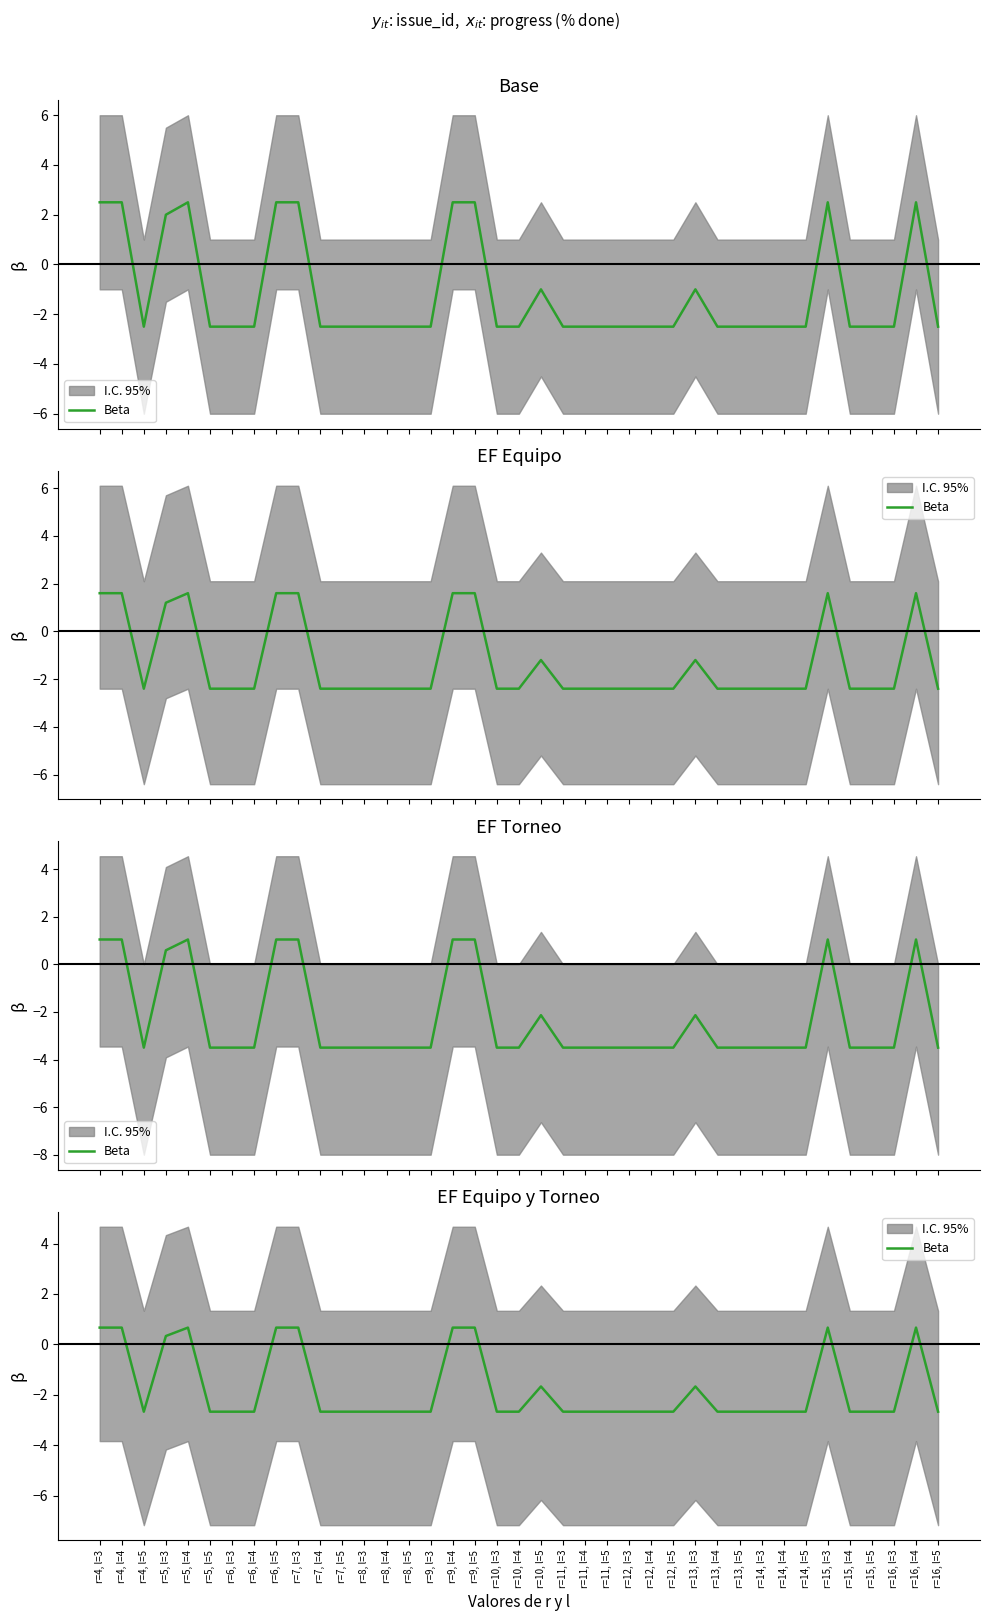

Count the number of categories in the chart.

39